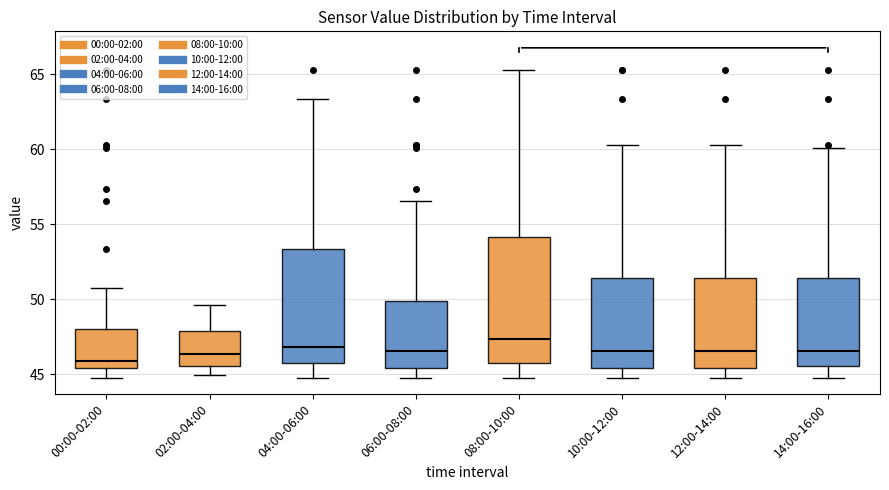

Reading left to right, read every box against the y-axis: the position of its median line, the range the box covers, and the ends of its whiskers. The values are not printed on the chart, so give them approximately, as read against the axis.

00:00-02:00: median 46.0, box 45.5 to 48.0, whiskers 45.0 to 51.0
02:00-04:00: median 46.5, box 45.5 to 48.0, whiskers 45.0 to 49.5
04:00-06:00: median 47.0, box 46.0 to 53.5, whiskers 45.0 to 63.5
06:00-08:00: median 46.5, box 45.5 to 50.0, whiskers 45.0 to 56.5
08:00-10:00: median 47.5, box 46.0 to 54.0, whiskers 45.0 to 65.5
10:00-12:00: median 46.5, box 45.5 to 51.5, whiskers 45.0 to 60.5
12:00-14:00: median 46.5, box 45.5 to 51.5, whiskers 45.0 to 60.5
14:00-16:00: median 46.5, box 45.5 to 51.5, whiskers 45.0 to 60.0